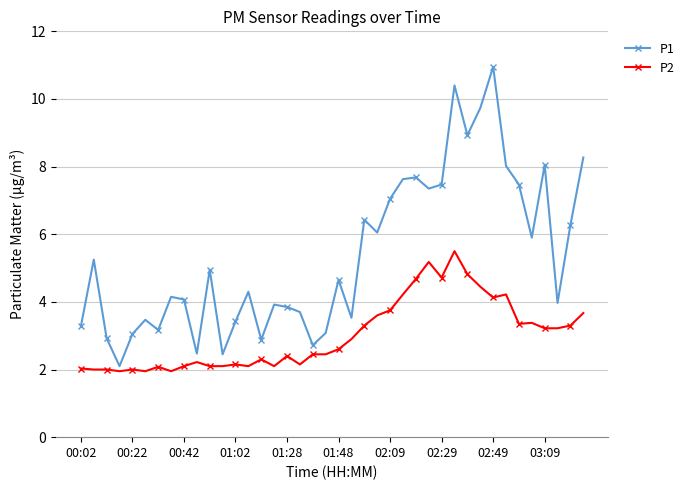

What is the average value of the P2 series?

3.0